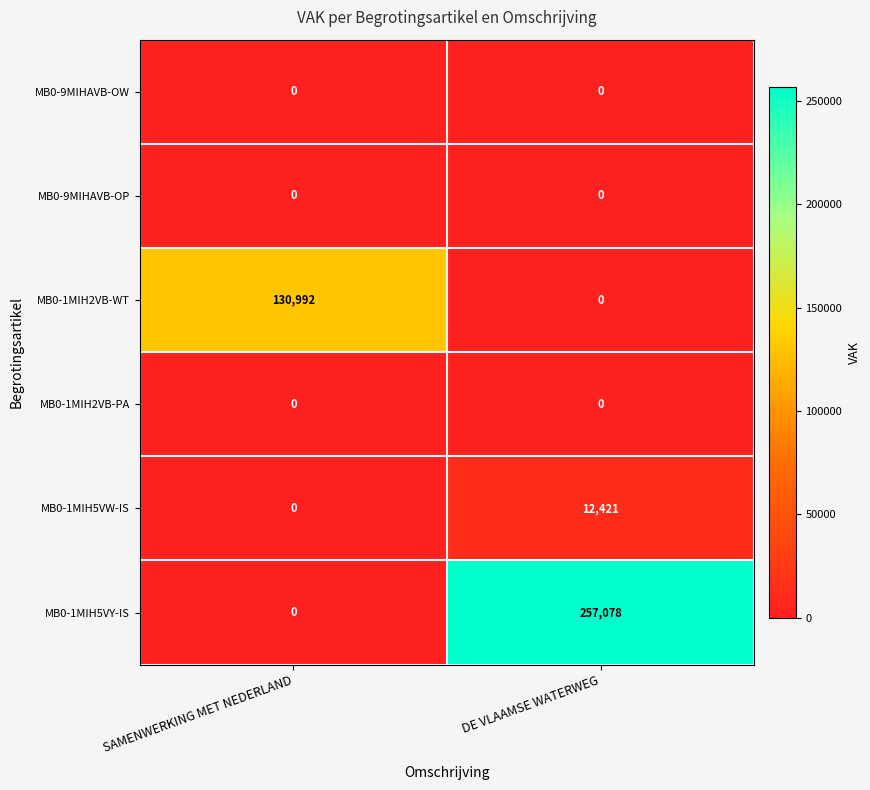

At which category is the sum across all series the highest?

DE VLAAMSE WATERWEG